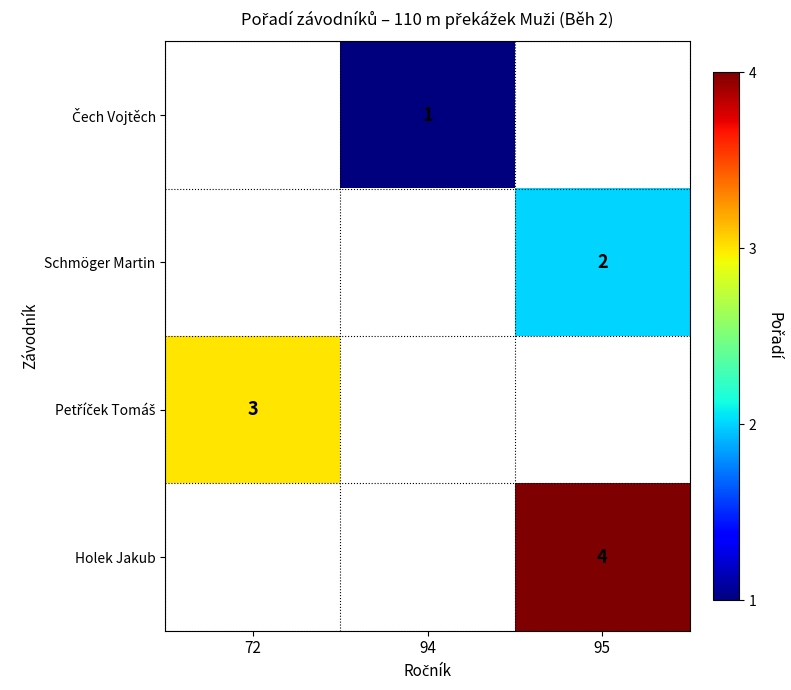

Is it true that Holek Jakub equals 4 at 95?

True